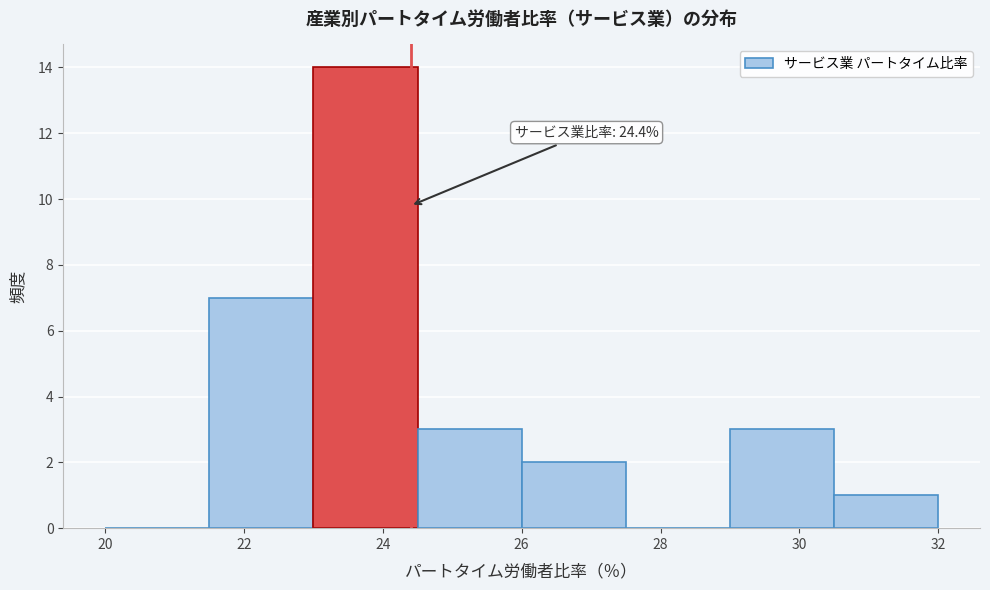

Which range on the x-axis has the tallest bar?

23.0 to 24.5